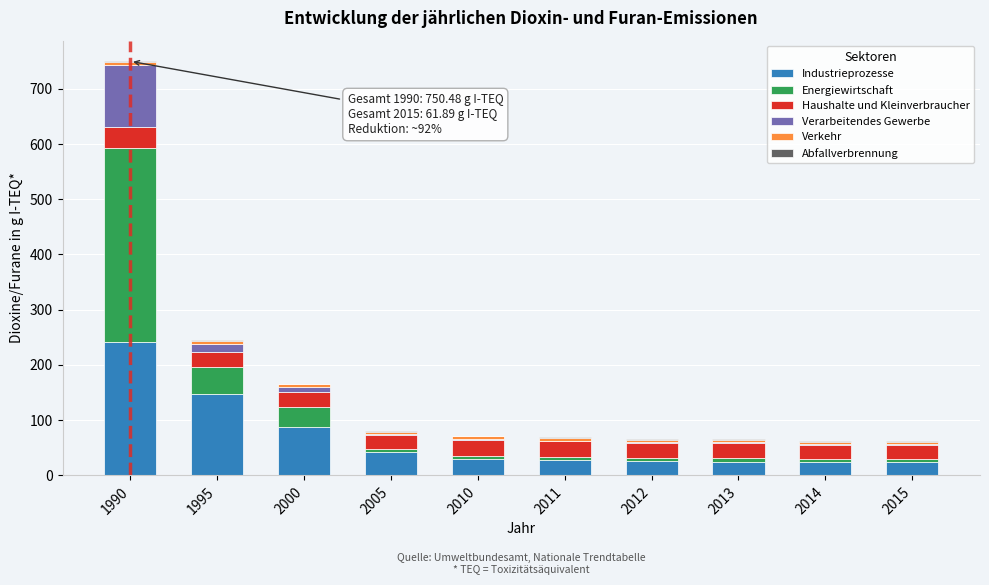

Where is Industrieprozesse nearest to the value 132?

1995